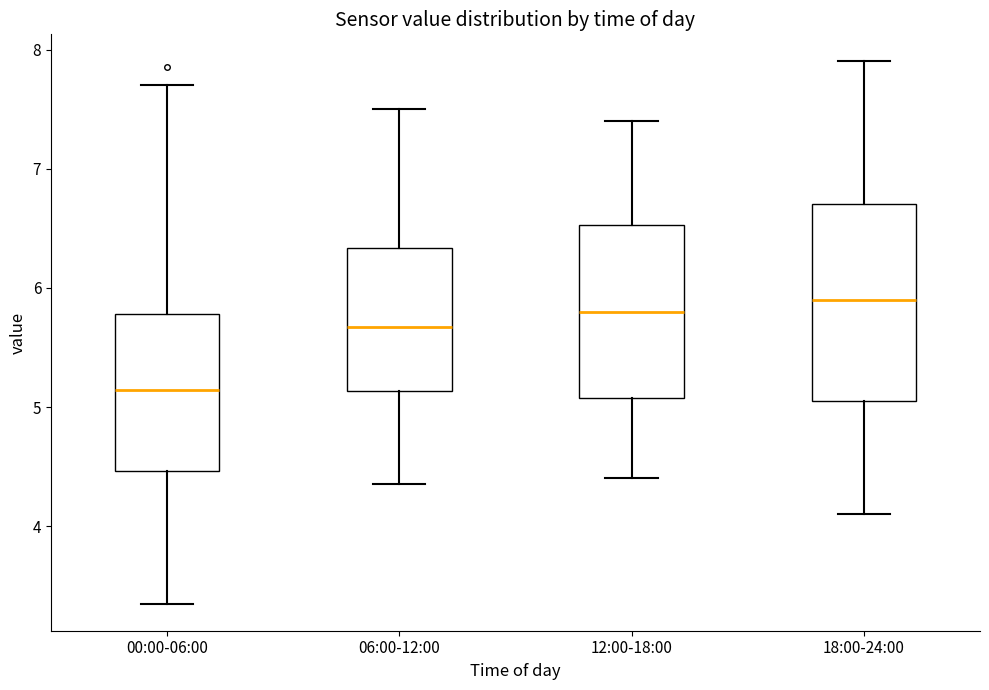

Which box is the tallest, from its lower edge to its upper edge?

18:00-24:00